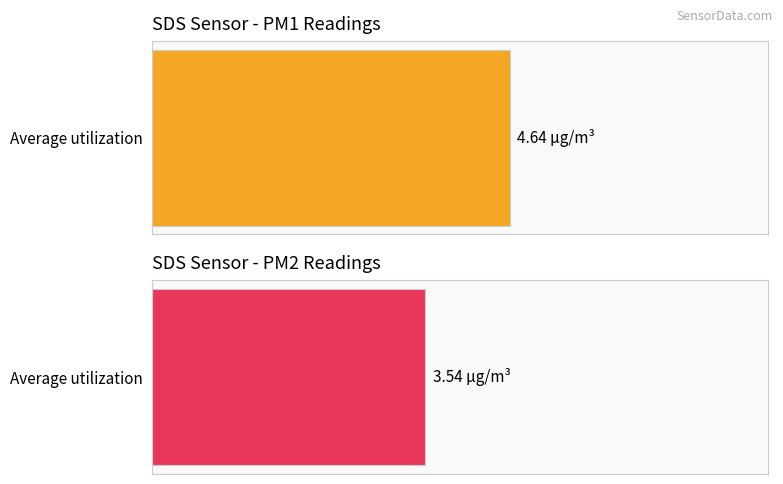

True or false: SDS_P1 has a value of 8.7 at 00:43.

False